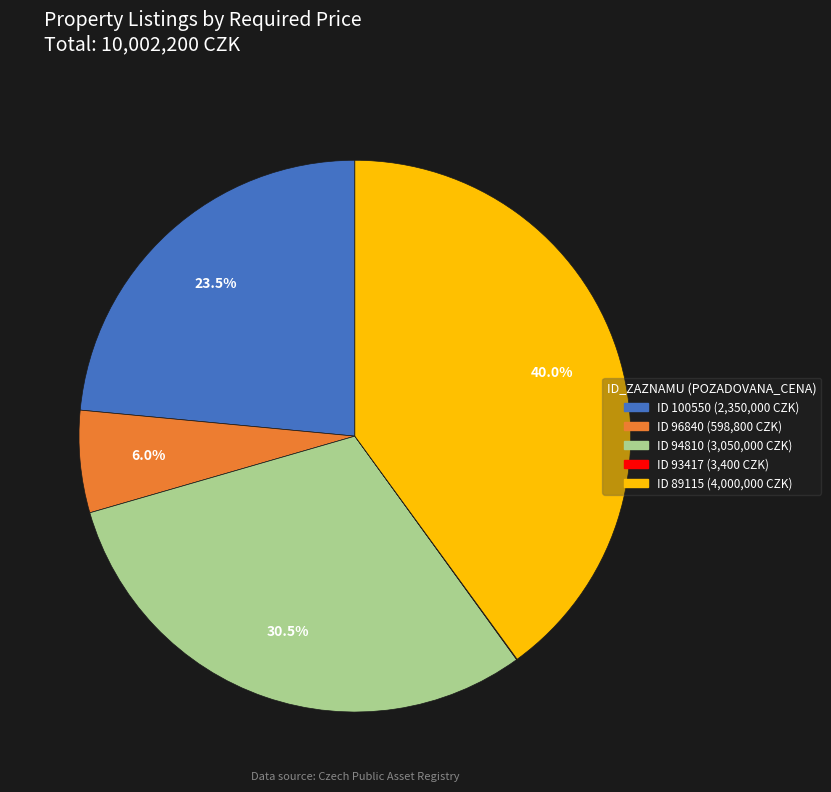

Which has a higher value, ID 89115 (4,000,000 CZK) or ID 100550 (2,350,000 CZK)?

ID 89115 (4,000,000 CZK)